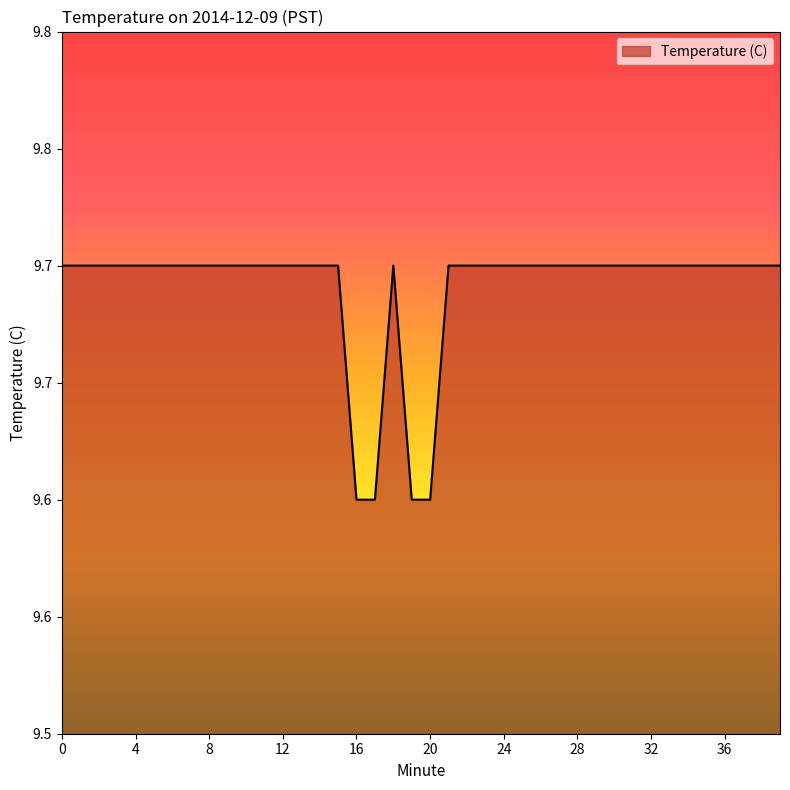

What is the minimum value shown in the chart?

9.6